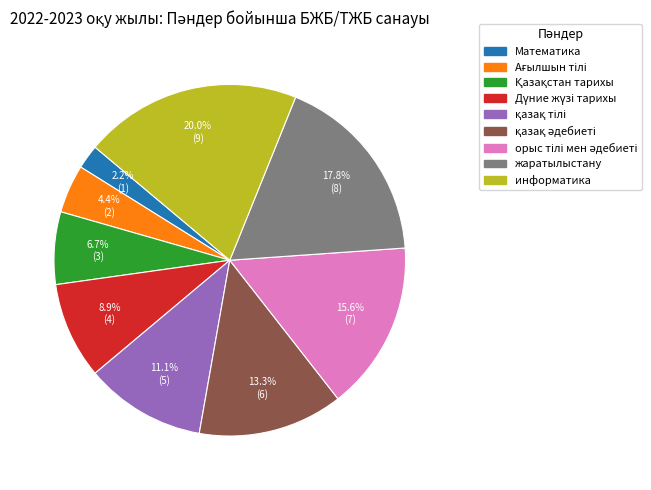

Does any single category account for the majority?

No